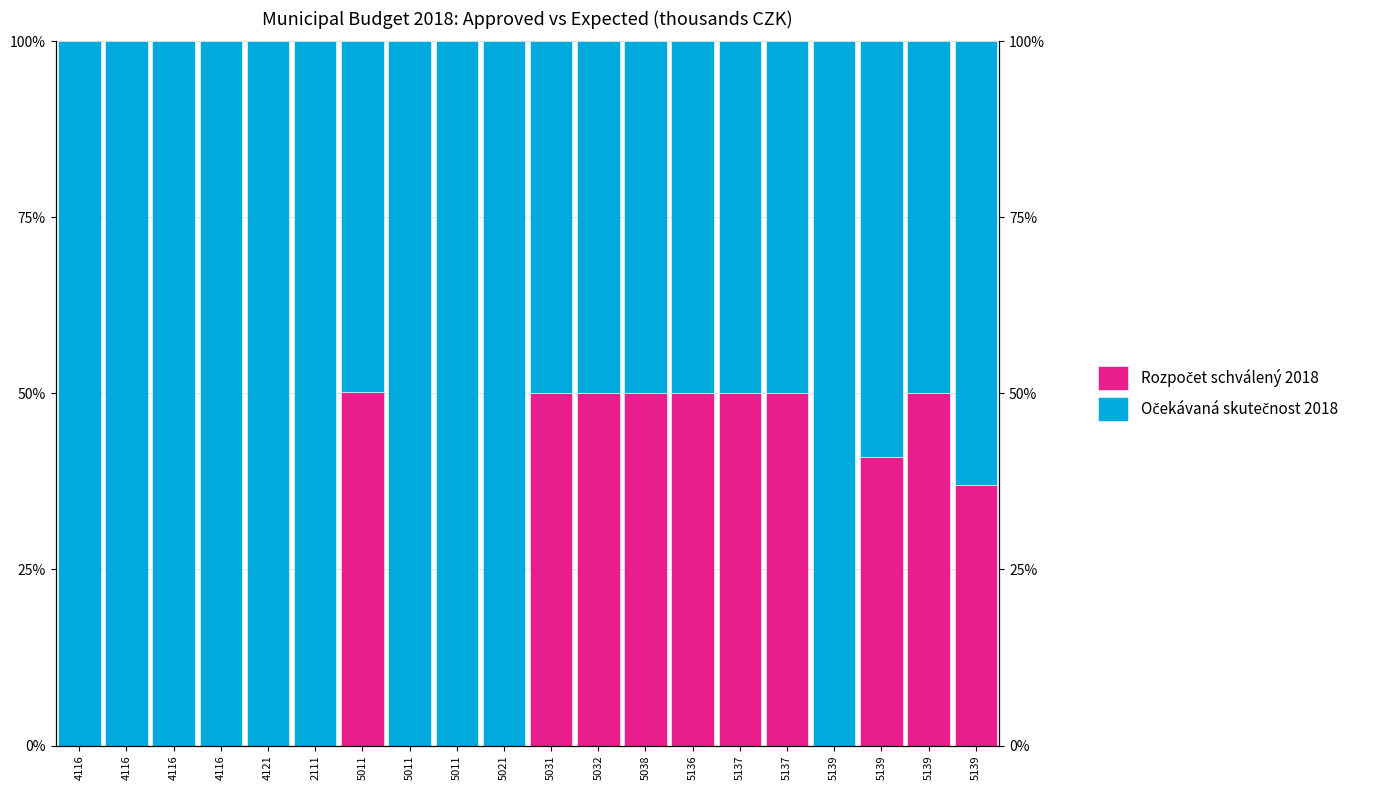

Are the bars horizontal?

No